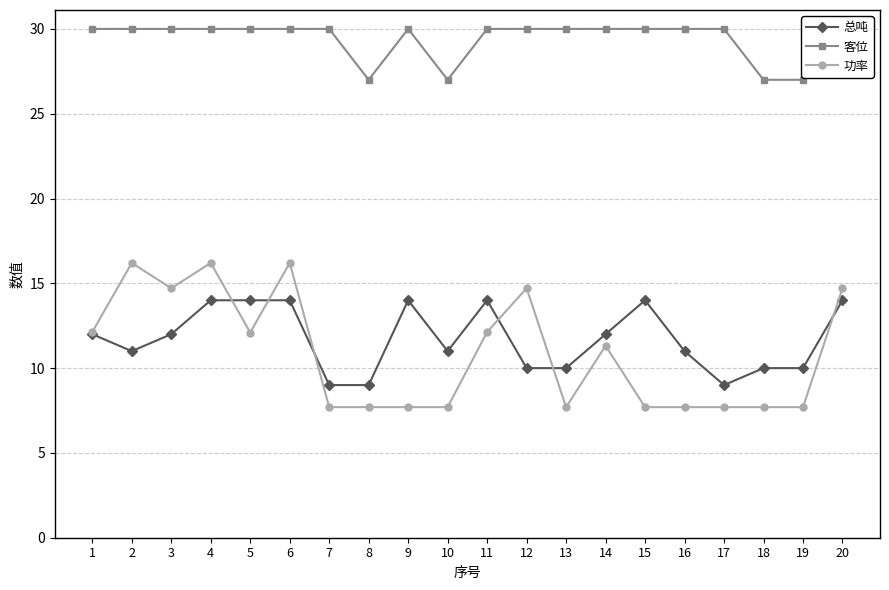

True or false: 功率 and 客位 cross at least once.

False